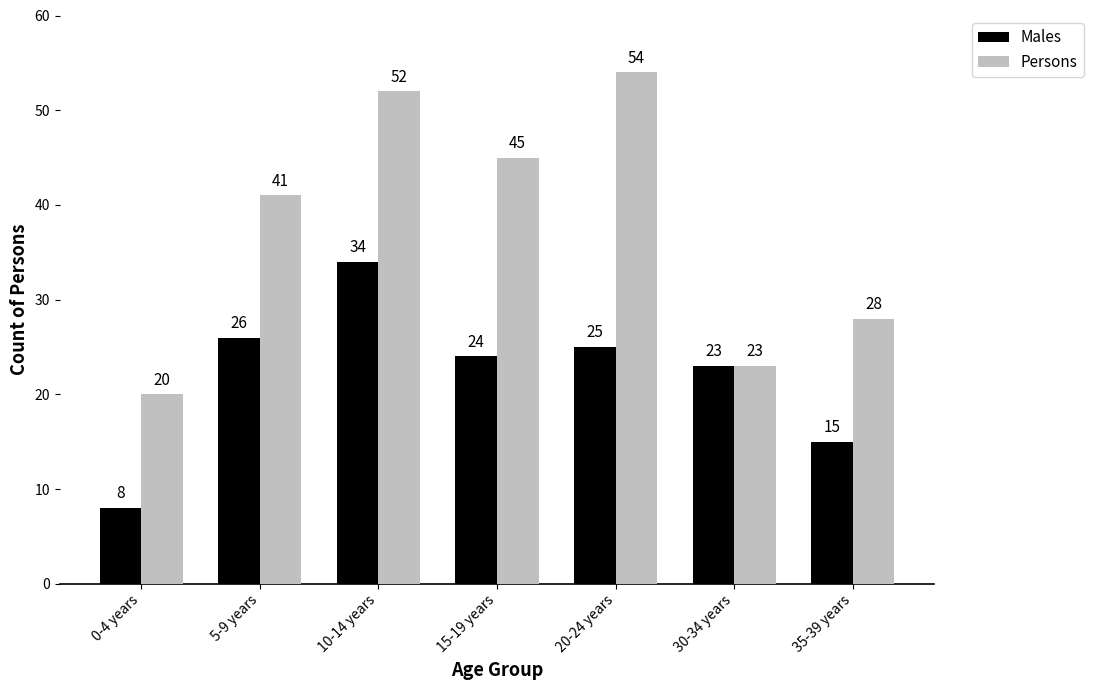

What is the difference between the Persons values at 5-9 years and 10-14 years?

11